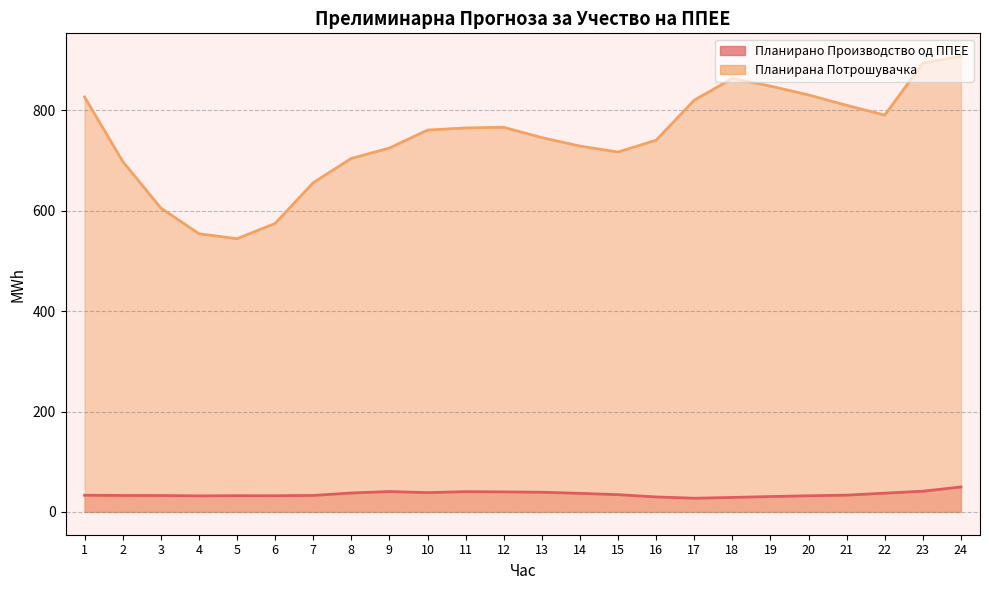

Reading left to right, transcribe all the data shown in this chart.

Планирано Производство од ППЕЕ: 33.3	32.8	32.7	32.0	32.4	32.3	32.9	37.7	40.7	38.4	40.4	39.9	39.2	37.0	34.4	29.9	27.3	28.9	30.7	32.2	33.4	37.4	41.3	49.8
Планирана Потрошувачка: 826.6	698.3	605.5	554.2	544.3	574.6	655.9	704.2	724.8	760.7	764.9	766.2	745.6	728.8	717.0	740.6	820.3	863.5	848.3	830.7	810.0	790.5	894.0	908.0